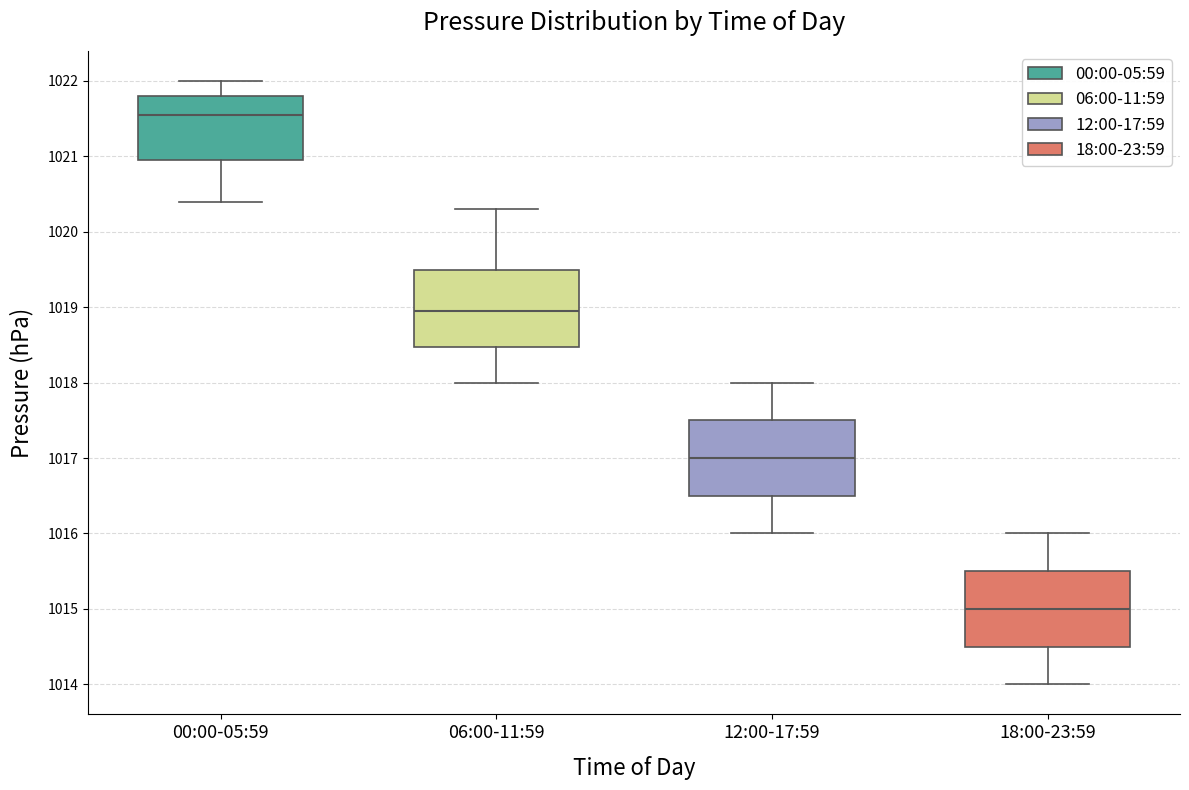

Reading left to right, transcribe this box plot: for each box, give where its median line is, the range the box spans, and where its two whiskers end, as read against the y-axis. The values are not printed on the chart, so give them approximately, as read against the axis.

00:00-05:59: median 1021.6, box 1021.0 to 1021.8, whiskers 1020.4 to 1022.0
06:00-11:59: median 1019.0, box 1018.5 to 1019.5, whiskers 1018.0 to 1020.3
12:00-17:59: median 1017.0, box 1016.5 to 1017.5, whiskers 1016.0 to 1018.0
18:00-23:59: median 1015.0, box 1014.5 to 1015.5, whiskers 1014.0 to 1016.0